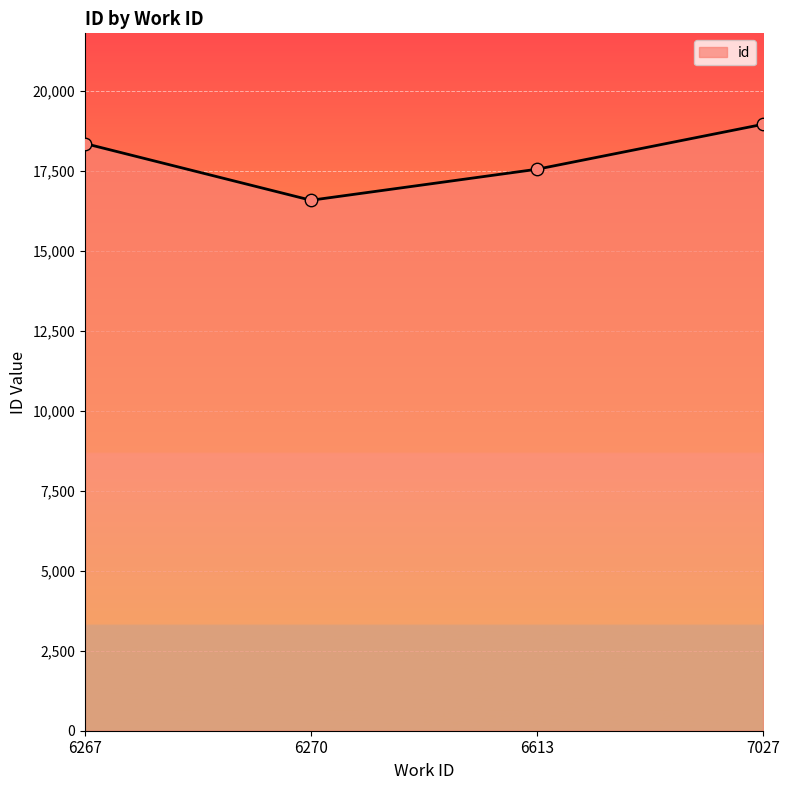

What is the change in value from 6613 to 7027?

+1404.5